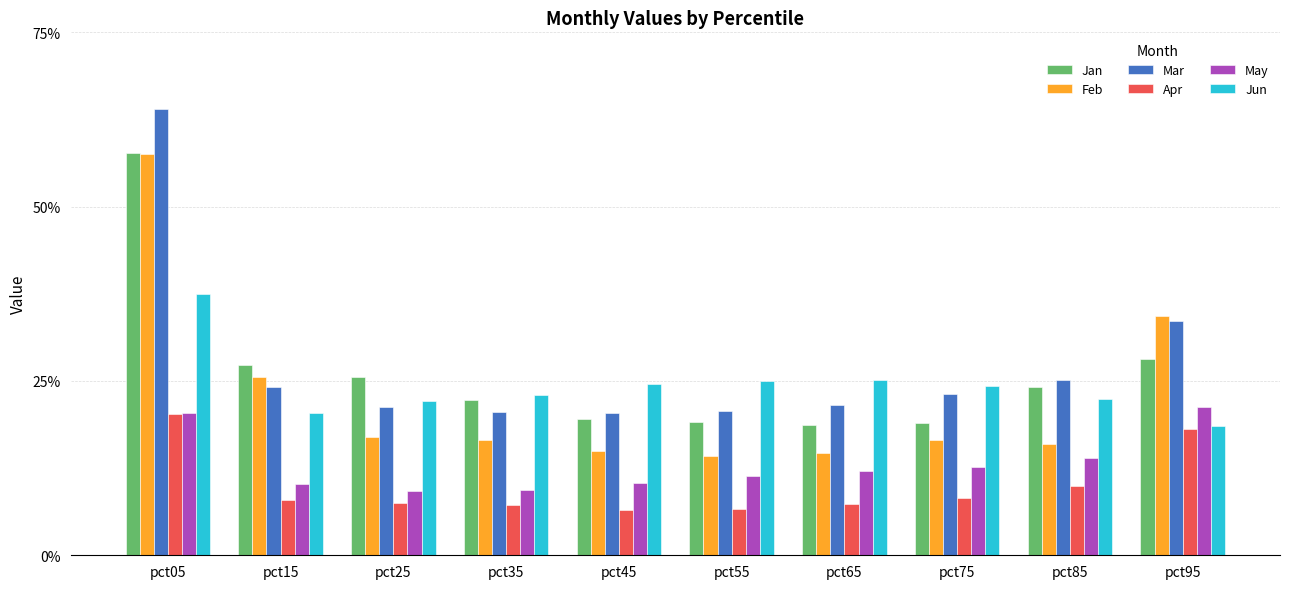

Which category has the lowest value across all series?

pct45